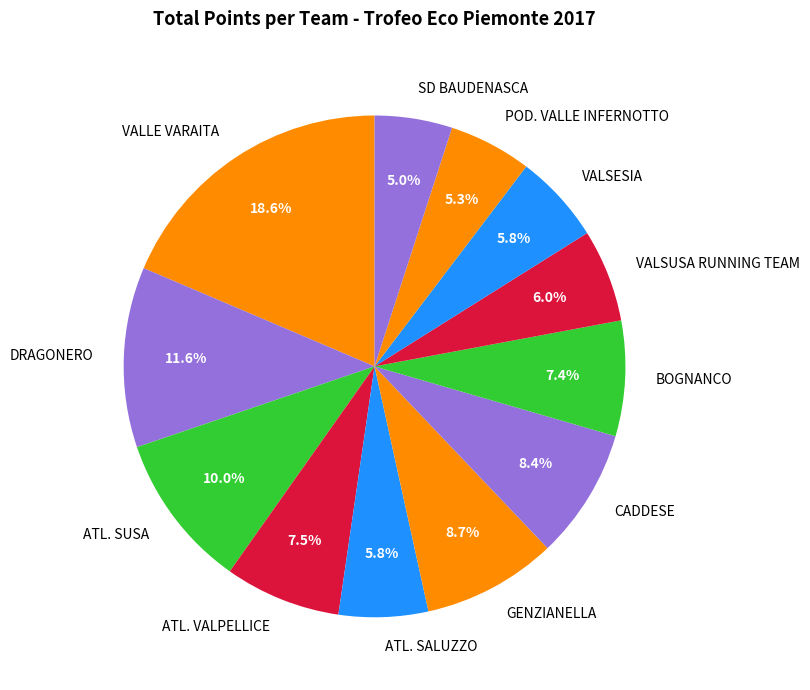

Which slice is the largest?

VALLE VARAITA